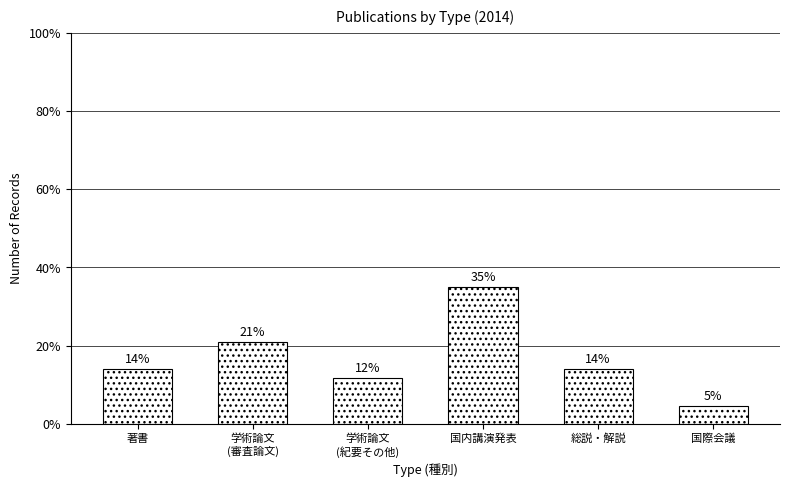

What is the greatest value displayed?

34.9